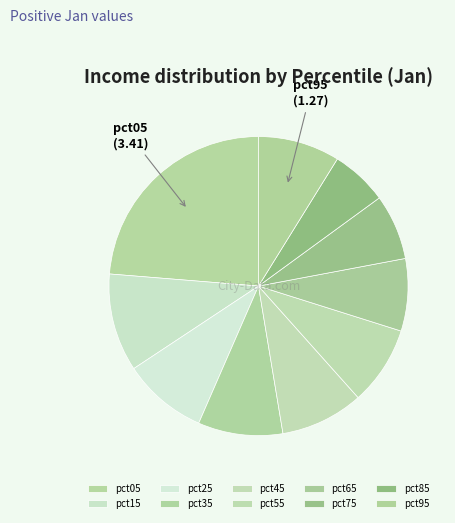

Is it true that pct45 is 9% of the pie?

True